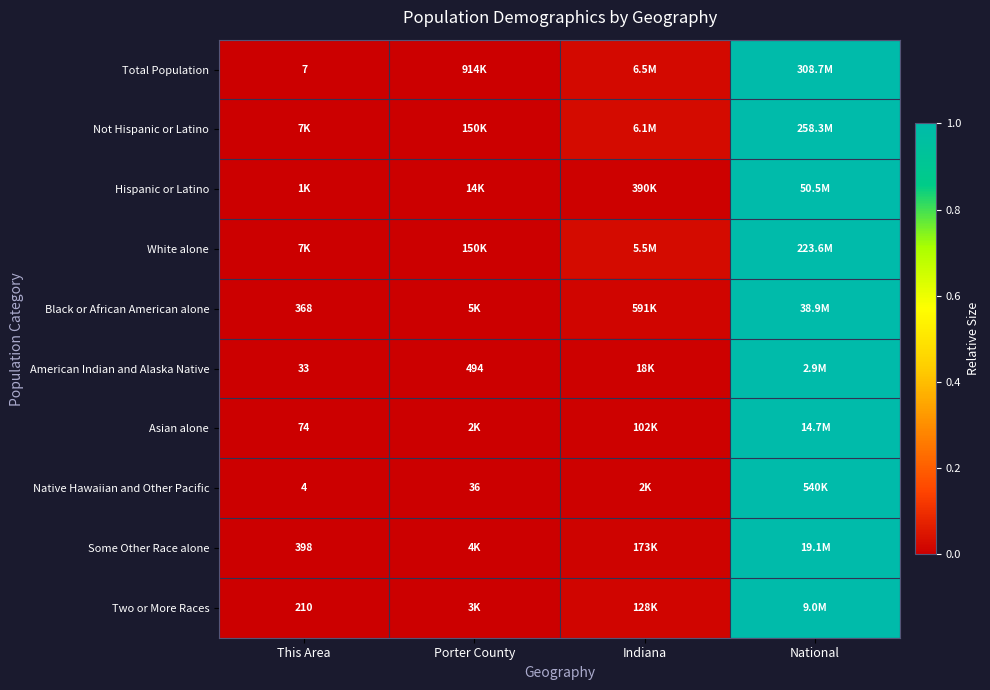

The value of Black or African American alone at Porter County is 0.0. True or false?

False